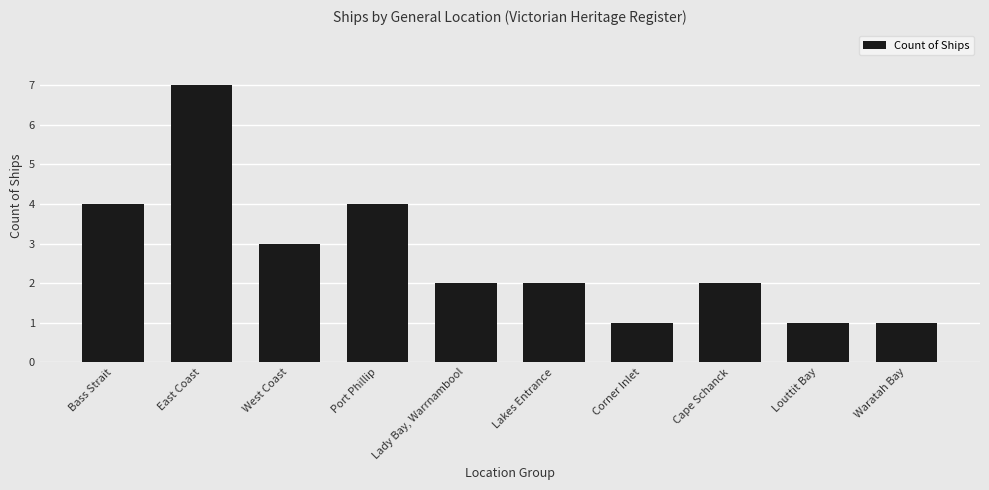

What is the average value?

3